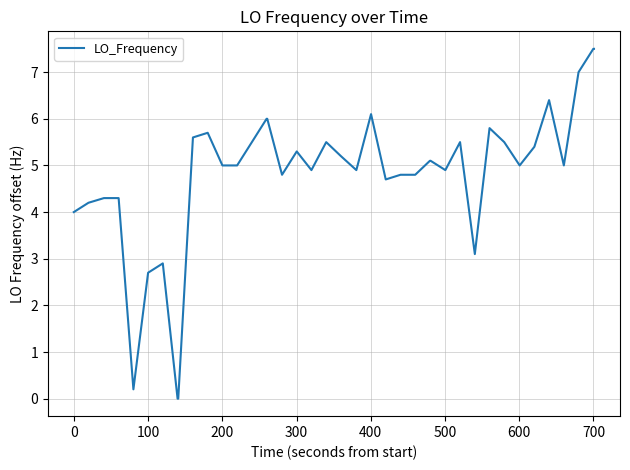

What is the difference between the maximum and minimum values?

7.5